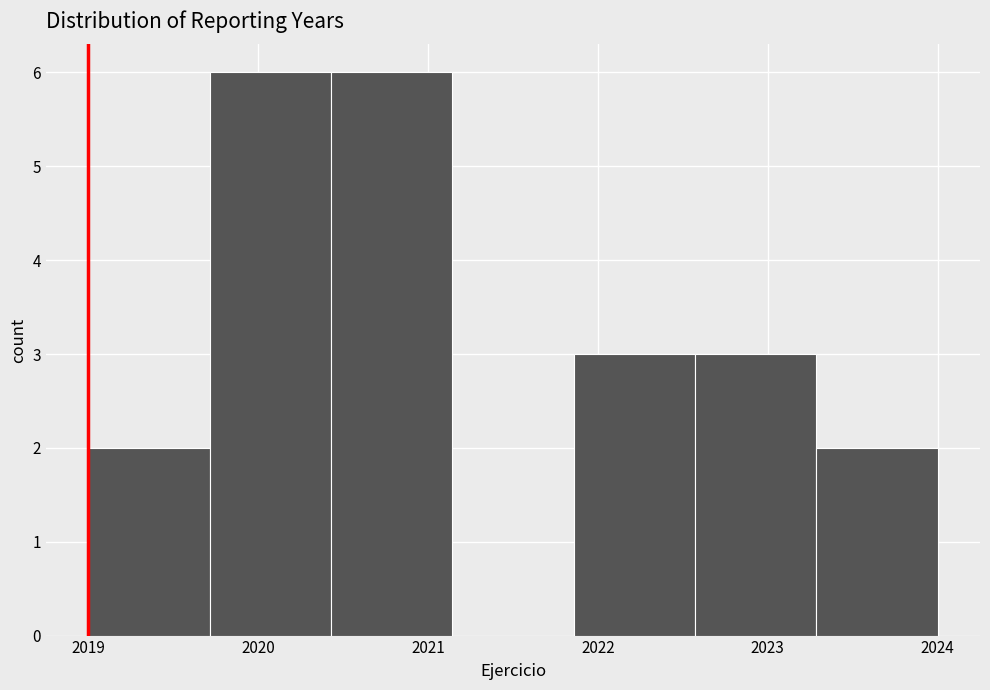

What is the height of the bar covering 2021.9 to 2022.6 on the x-axis? Neither the bar edges nor the heights are printed on the chart, so give them approximately, as read against the axes.

3